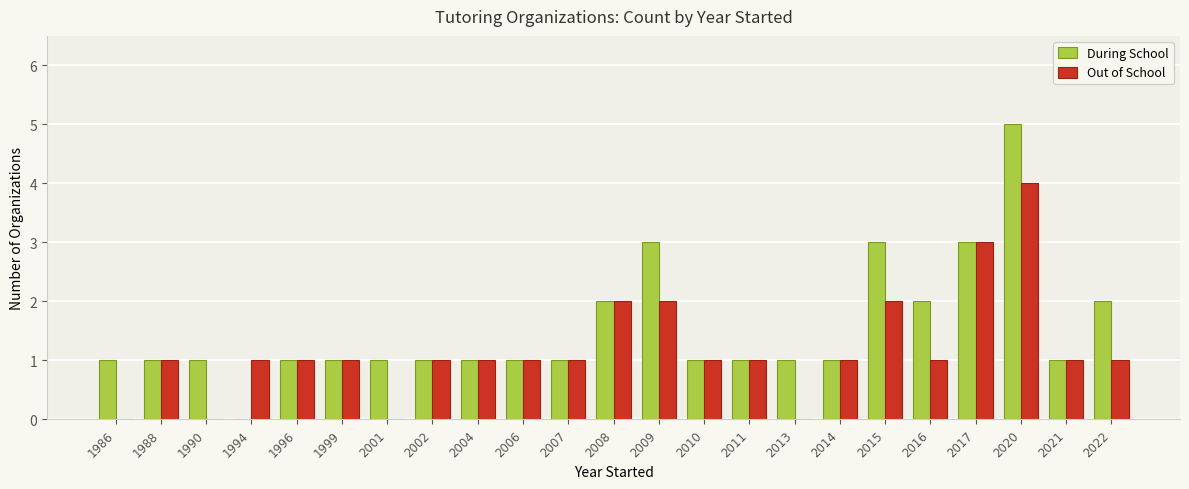

What is the average value of the Out of School series?

1